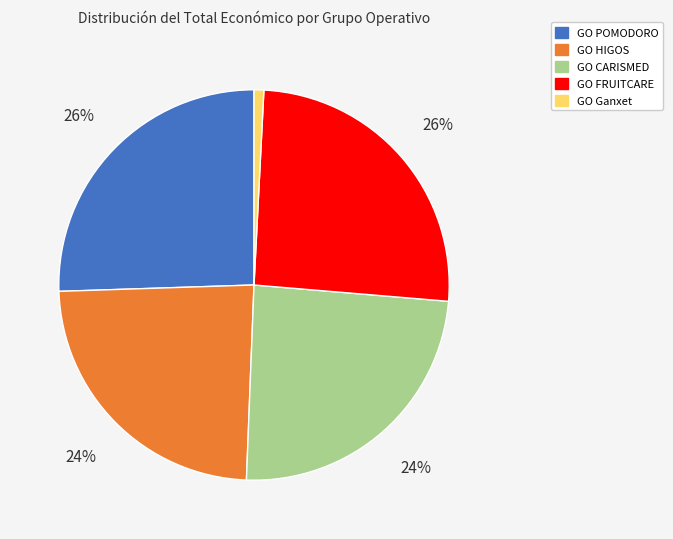

To the nearest percent, what is the difference between the largest and smallest slice percentages?

25%